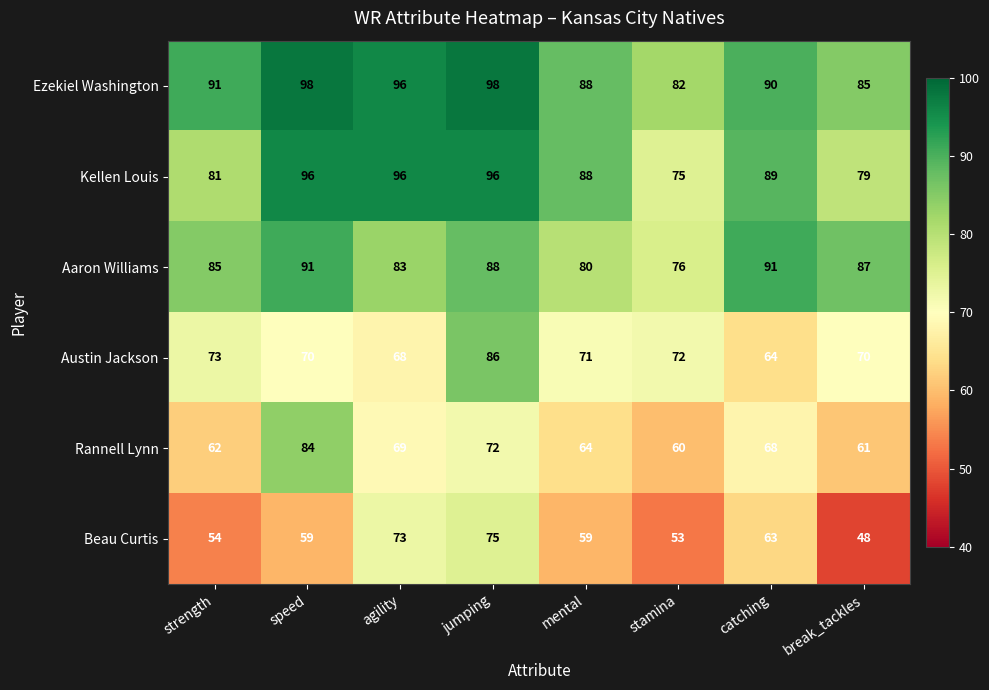

Is it true that Aaron Williams equals 83 at agility?

True